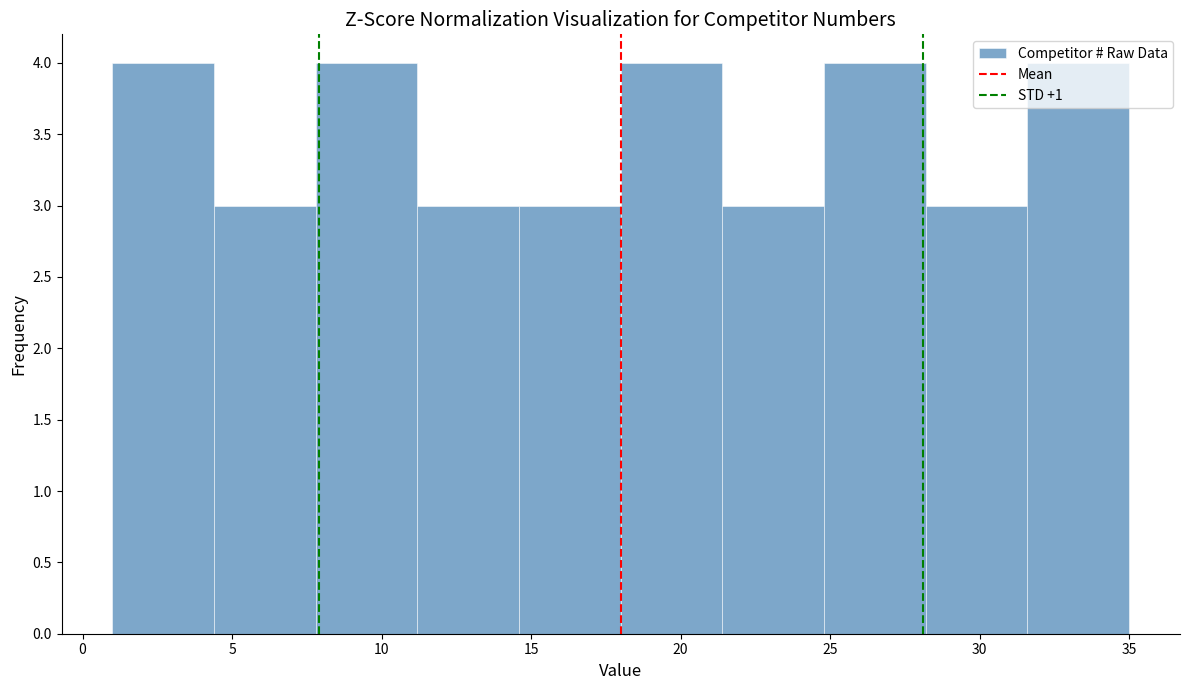

Reading left to right, transcribe this chart: for each bar, give the range it covers on the x-axis and its height. Neither the bar edges nor the heights are printed on the chart, so give them approximately, as read against the axes.

1.0 to 4.4: 4
4.4 to 7.8: 3
7.8 to 11.2: 4
11.2 to 14.6: 3
14.6 to 18.0: 3
18.0 to 21.4: 4
21.4 to 24.8: 3
24.8 to 28.2: 4
28.2 to 31.6: 3
31.6 to 35.0: 4